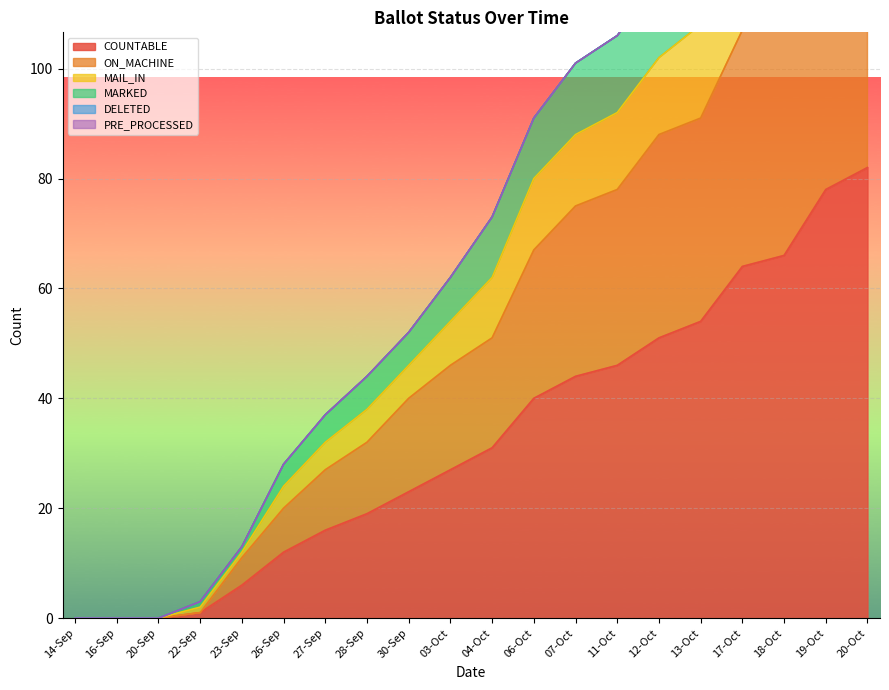

What is the approximate value of MARKED at 12-Oct?

116